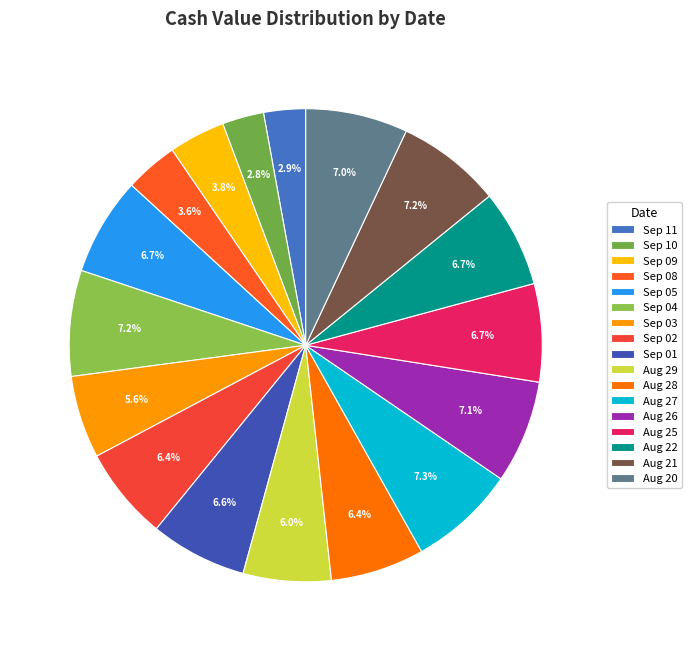

How many slices are in this pie chart?

17